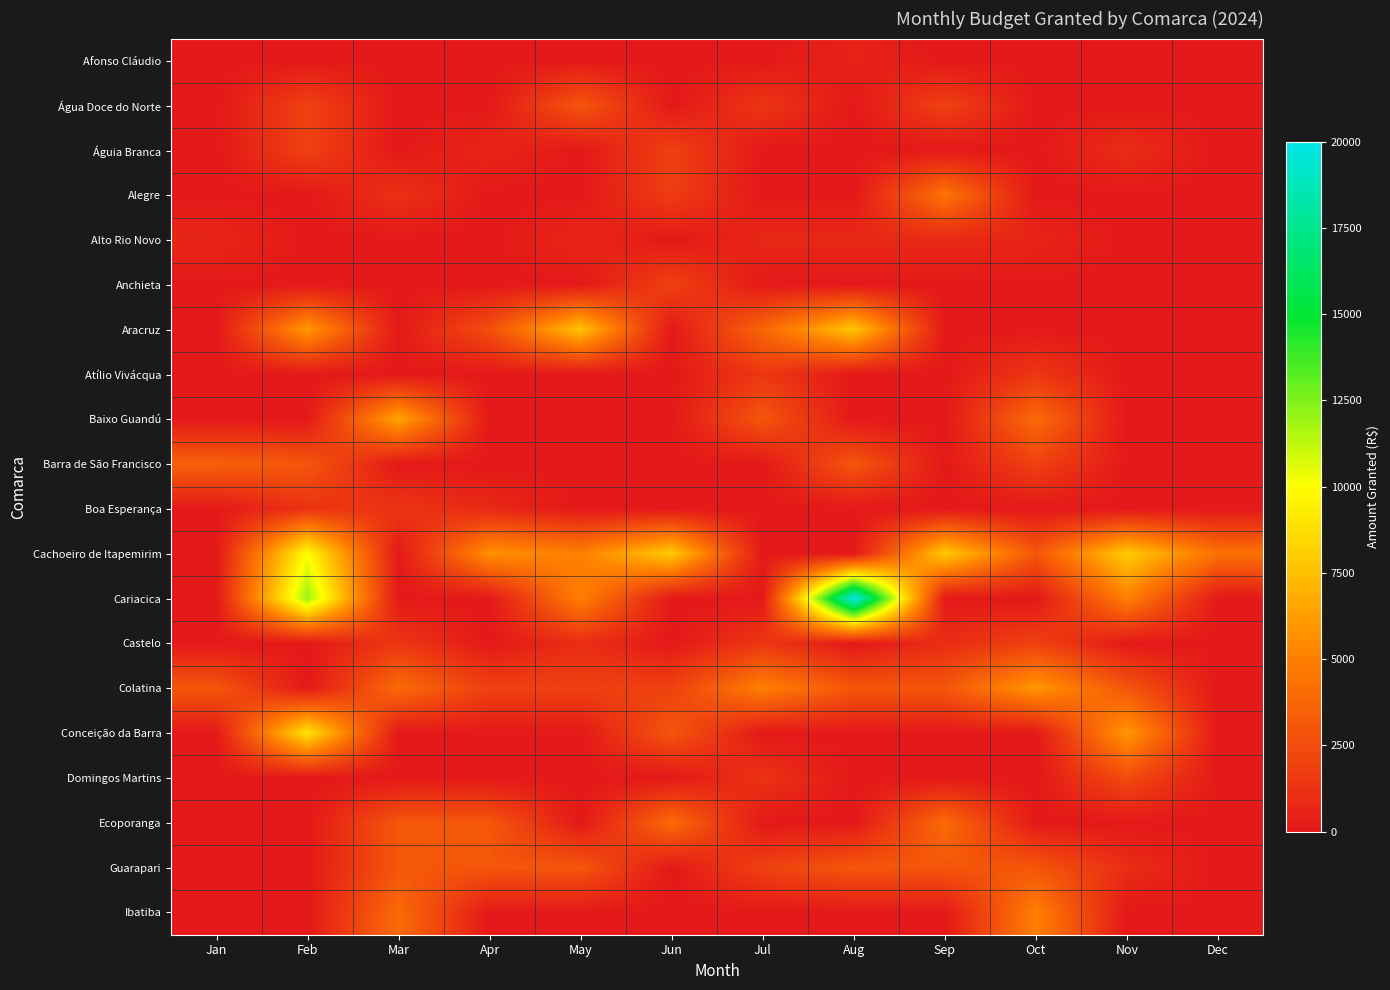

Rank the series at Jun from highest to lowest value.

Cachoeiro de Itapemirim, Ecoporanga, Conceição da Barra, Anchieta, Colatina, Águia Branca, Alegre, Afonso Cláudio, Água Doce do Norte, Alto Rio Novo, Aracruz, Atílio Vivácqua, Baixo Guandú, Barra de São Francisco, Boa Esperança, Cariacica, Castelo, Domingos Martins, Guarapari, Ibatiba